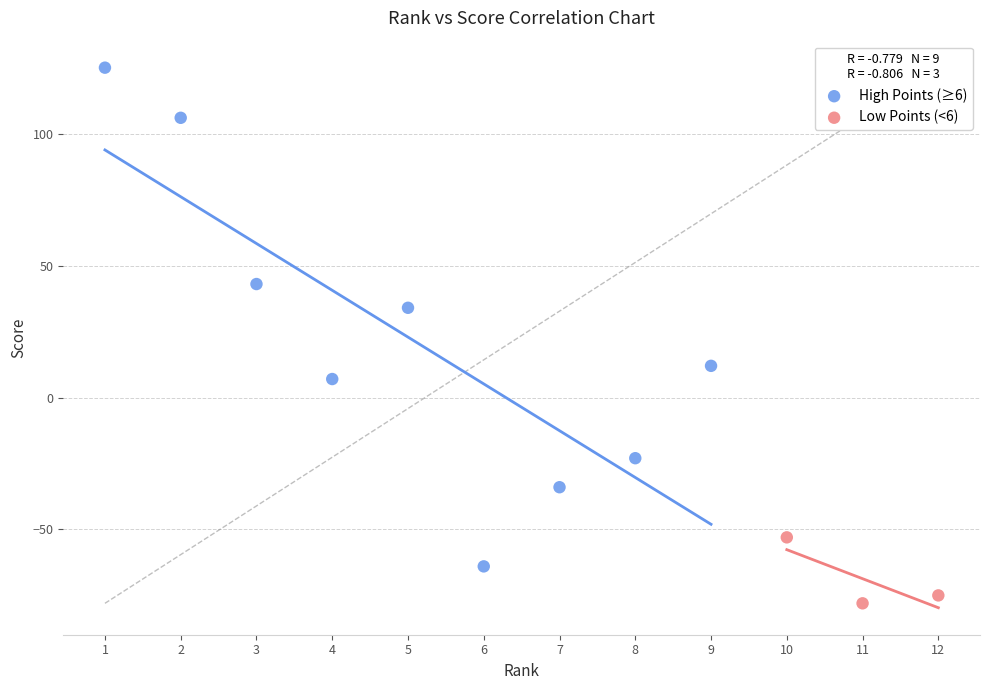

Which series contains the lowest Y value?

Low Points (<6)